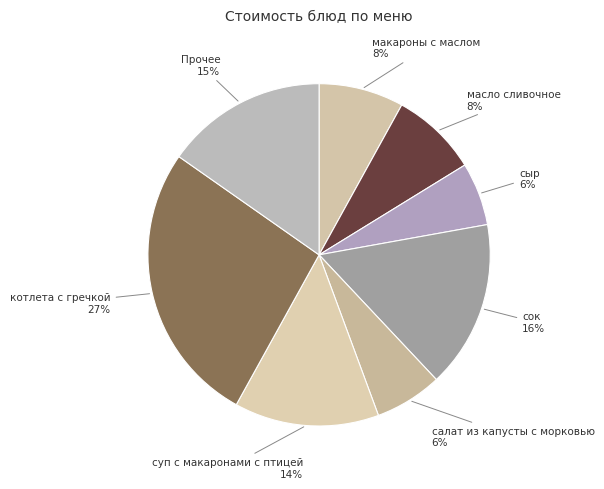

Approximately how many times larger is the value at макароны с маслом compared to сок?

0.5